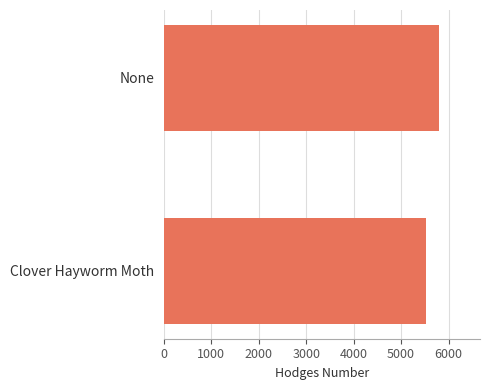

Is it true that the value at Clover Hayworm Moth is 9702?

False